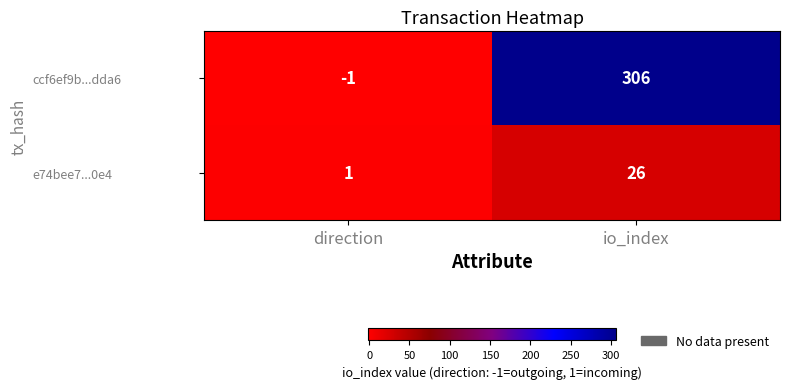

At direction, list the series in order from largest to smallest.

e74bee7...0e4, ccf6ef9b...dda6